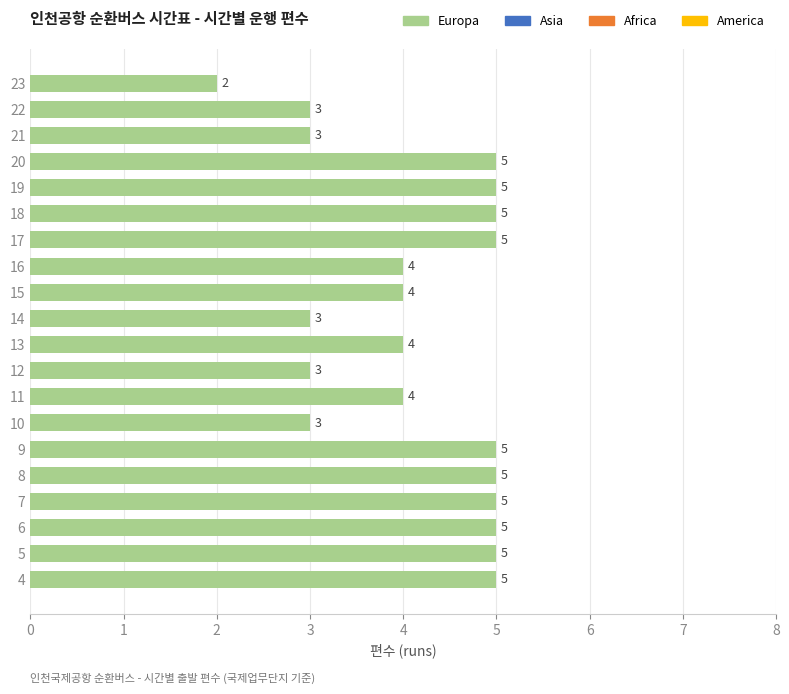

How many bars are there in total?

20